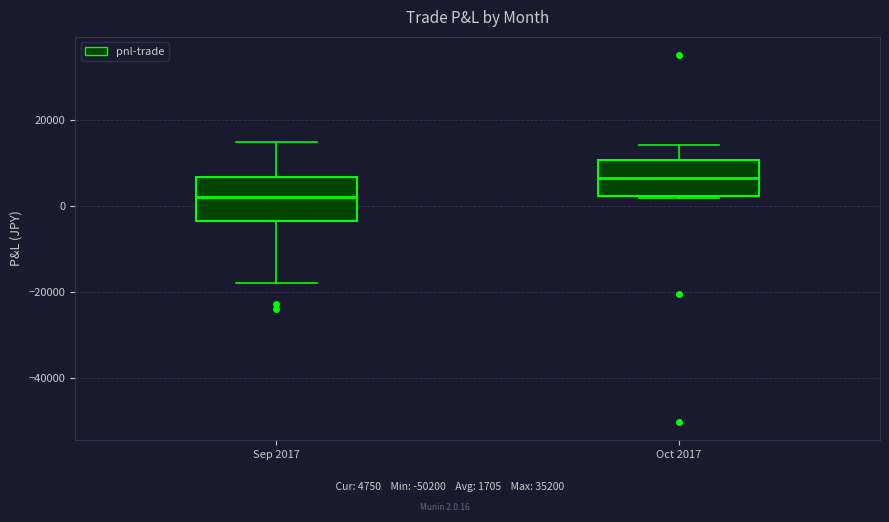

Which box has the highest median line?

Oct 2017